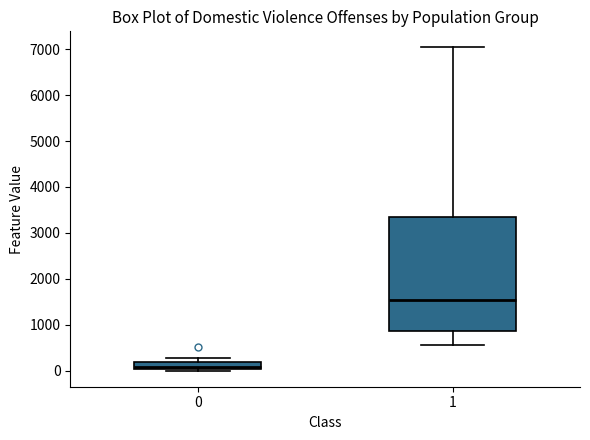

Reading left to right, transcribe this box plot: for each box, give where its median line is, the range the box spans, and where its two whiskers end, as read against the y-axis. The values are not printed on the chart, so give them approximately, as read against the axis.

0: median 100, box 0 to 200, whiskers 0 (just below the box's lower edge) to 300
1: median 1500, box 900 to 3300, whiskers 600 to 7000